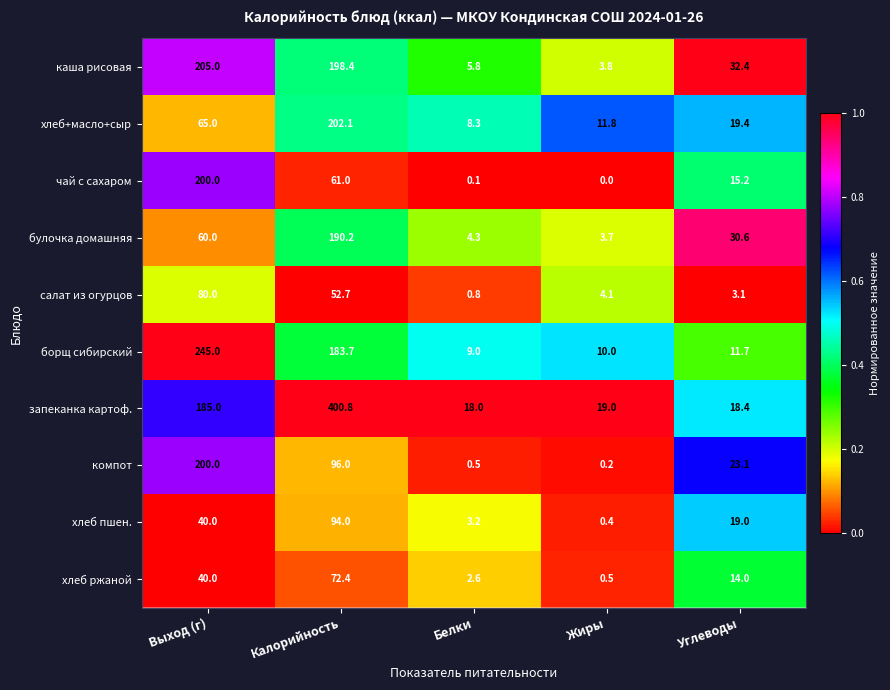

At which category does the chart reach its minimum across all series?

Жиры